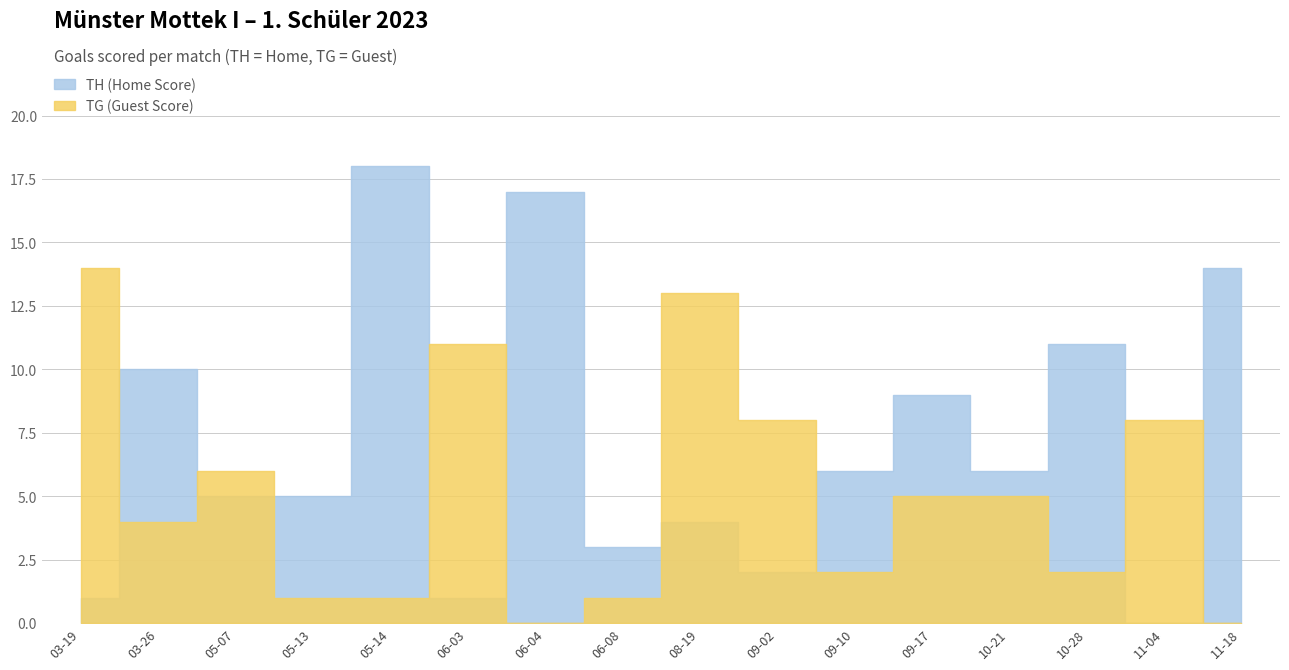

Reading right to left, what are all the values shown in this chart?

TH (Home Score): 2023-11-18=14	2023-11-04=0	2023-10-28=11	2023-10-21=6	2023-09-17=9	2023-09-10=6	2023-09-02=2	2023-08-19=4	2023-06-08=3	2023-06-04=17	2023-06-03=1	2023-05-14=18	2023-05-13=5	2023-05-07=5	2023-03-26=10	2023-03-19=1
TG (Guest Score): 2023-11-18=0	2023-11-04=8	2023-10-28=2	2023-10-21=5	2023-09-17=5	2023-09-10=2	2023-09-02=8	2023-08-19=13	2023-06-08=1	2023-06-04=0	2023-06-03=11	2023-05-14=1	2023-05-13=1	2023-05-07=6	2023-03-26=4	2023-03-19=14